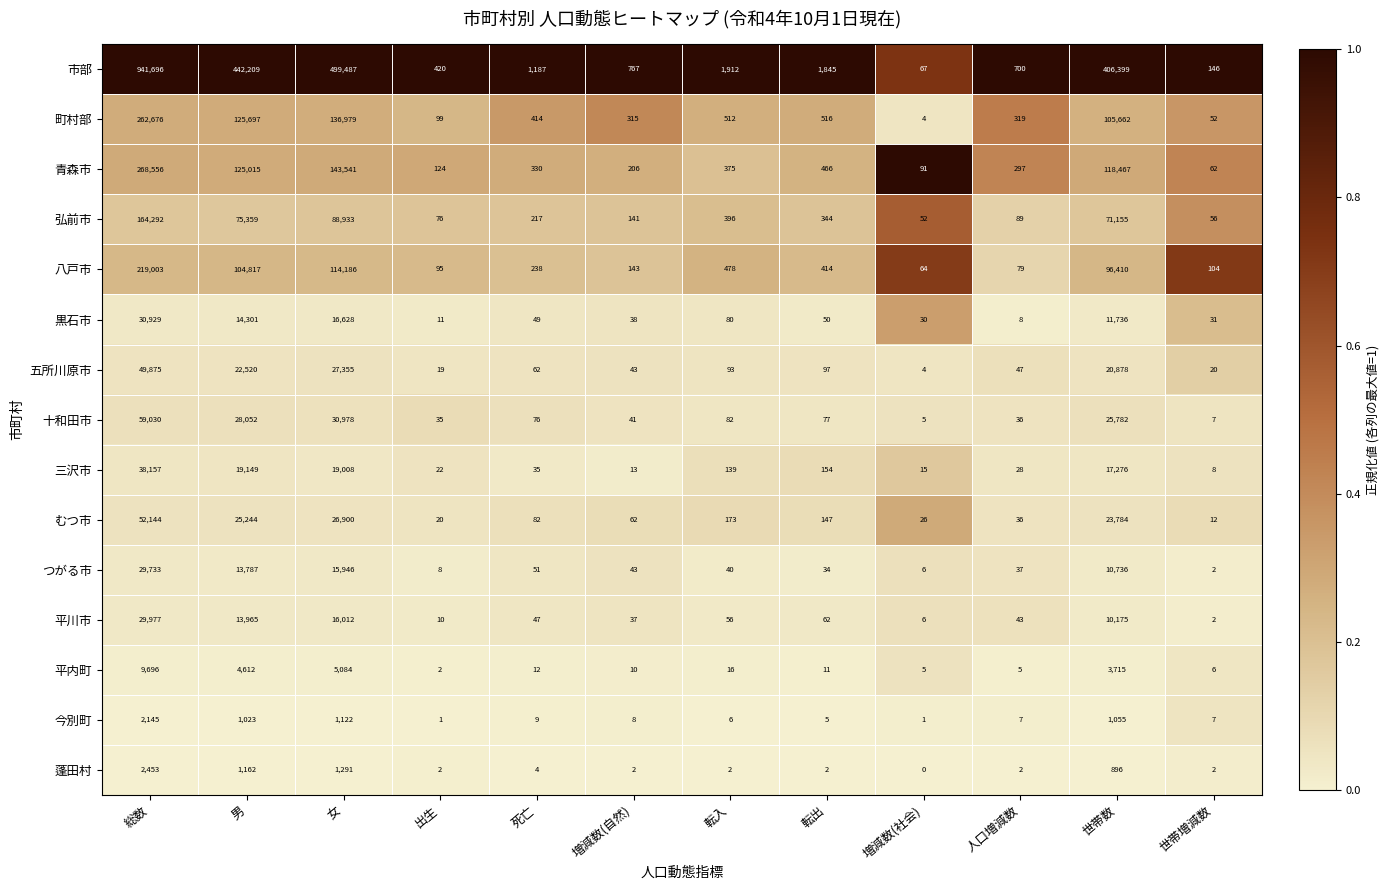

The 八戸市 series shows 219003 at 総数. True or false?

True